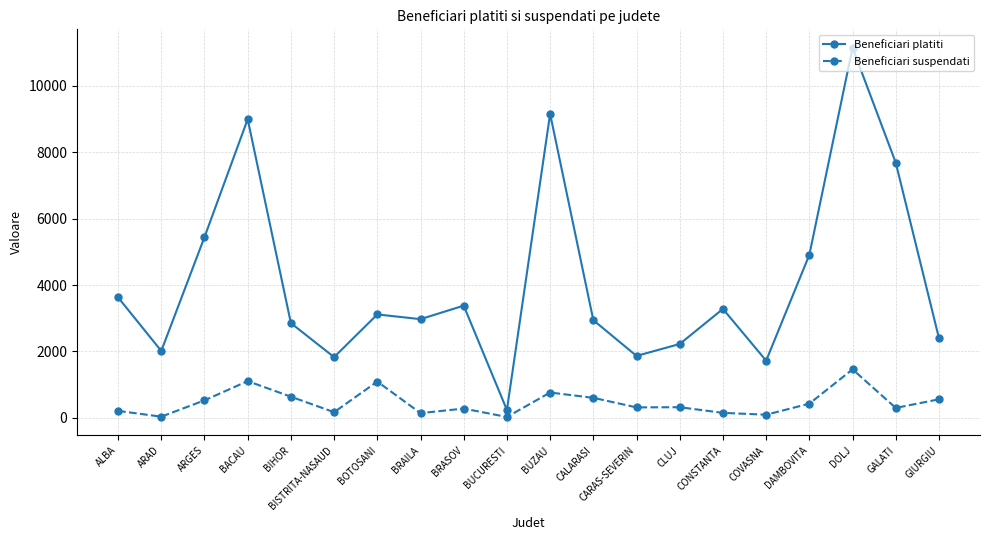

List the series in order of their overall mean, lowest first.

Beneficiari suspendati, Beneficiari platiti